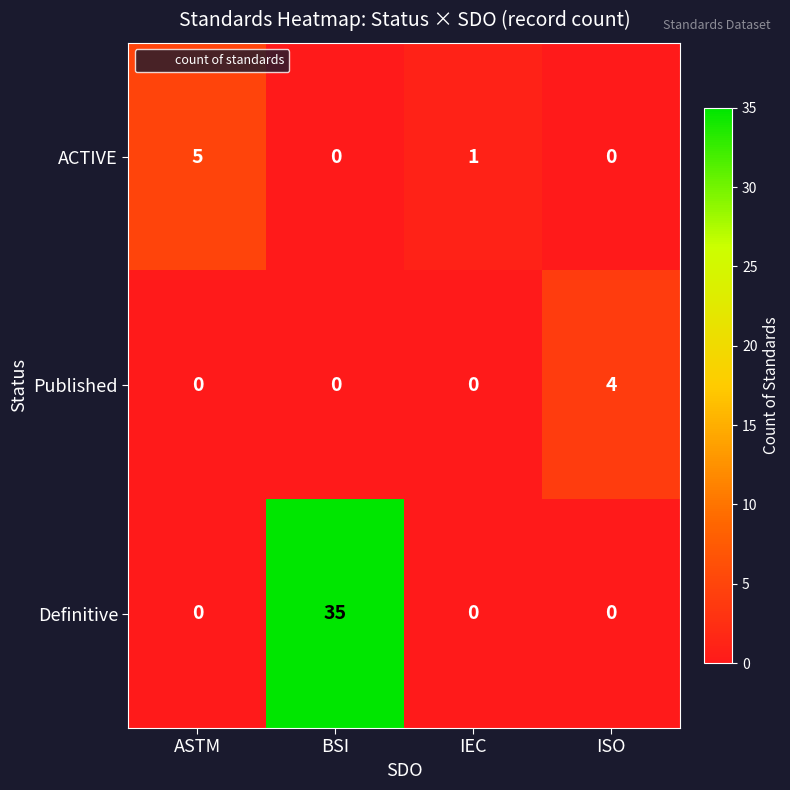

Which series has the widest spread of values?

Definitive